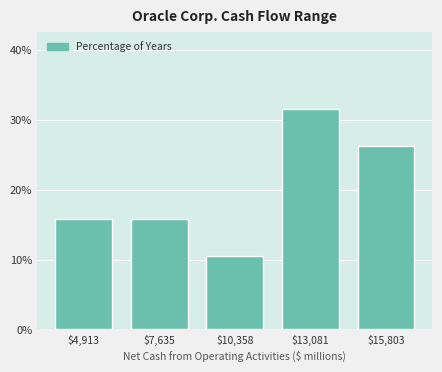

Reading left to right, list every bar in this chart as the range it spans on the x-axis followed by its height. Neither the bar edges nor the heights are printed on the chart, so give them approximately, as read against the axes.

3500 to 6500: 16
6500 to 9000: 16
9000 to 11500: 11
11500 to 14500: 32
14500 to 17000: 26